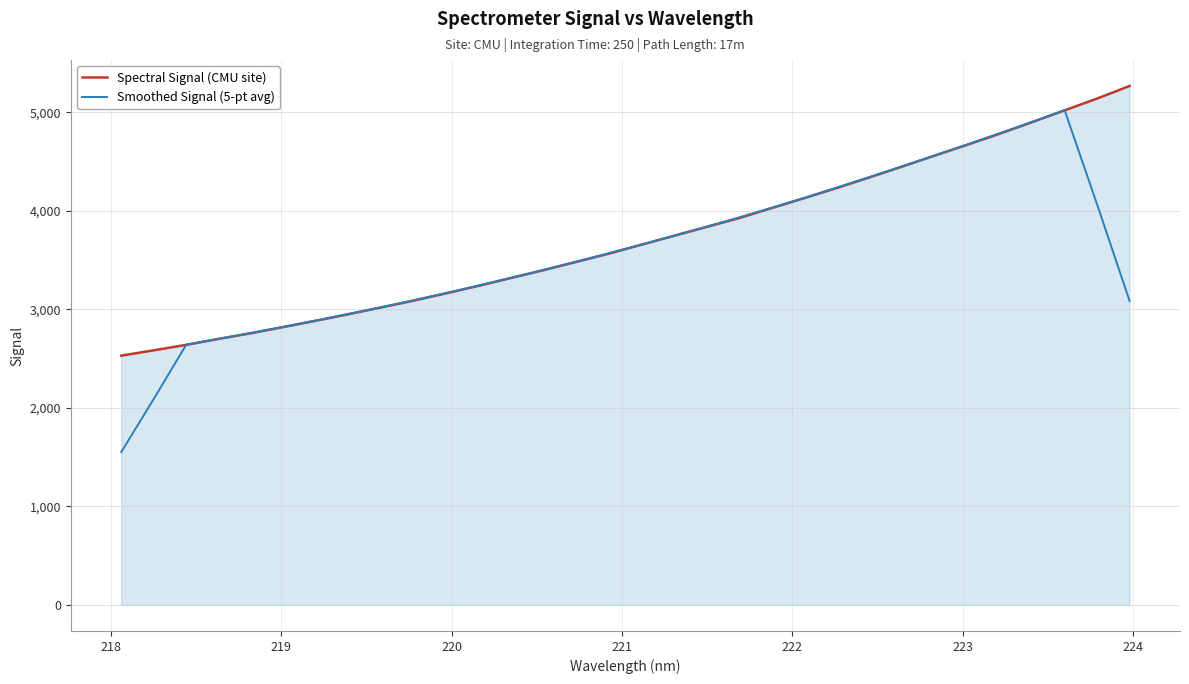

True or false: Smoothed Signal (5-pt avg) has more than 1 points higher than both neighbors.

False